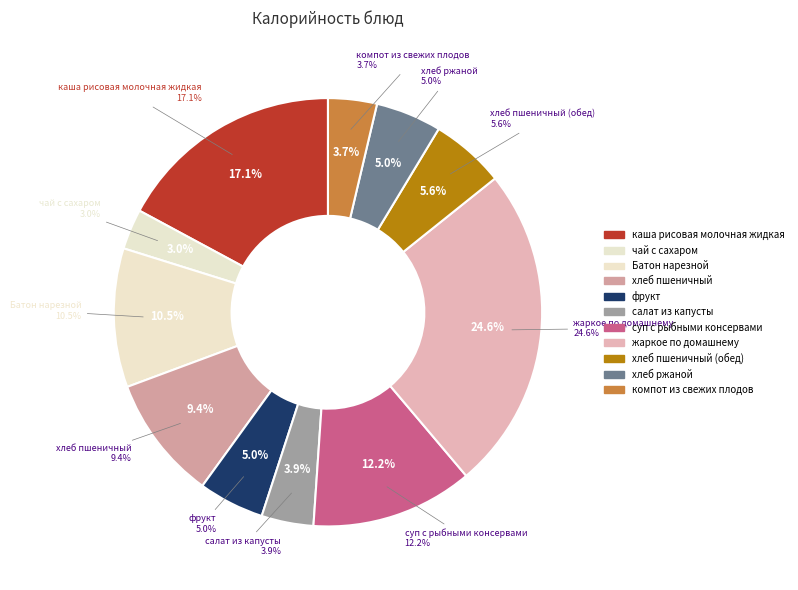

Is the sum of хлеб ржаной and суп с рыбными консервами greater than half?

No